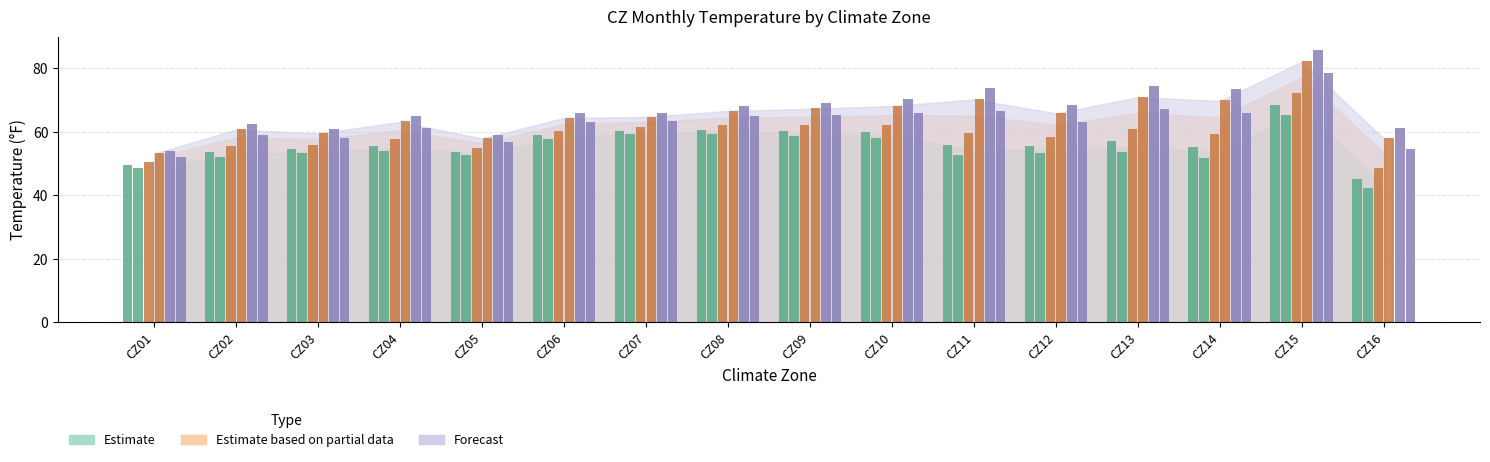

What is the maximum value for Forecast?

85.7